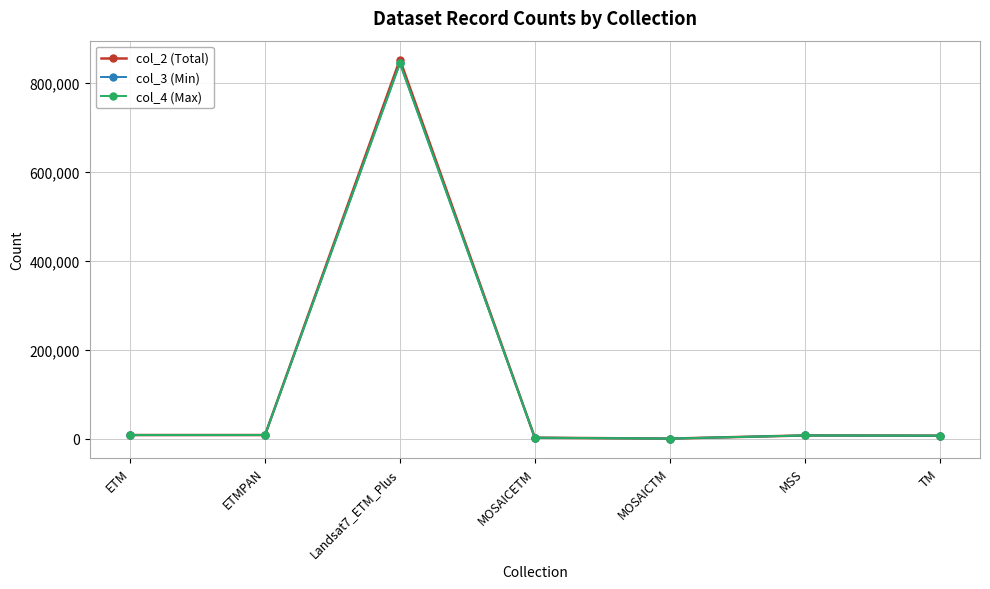

What is the label of the 5th point from the left?

MOSAICTM